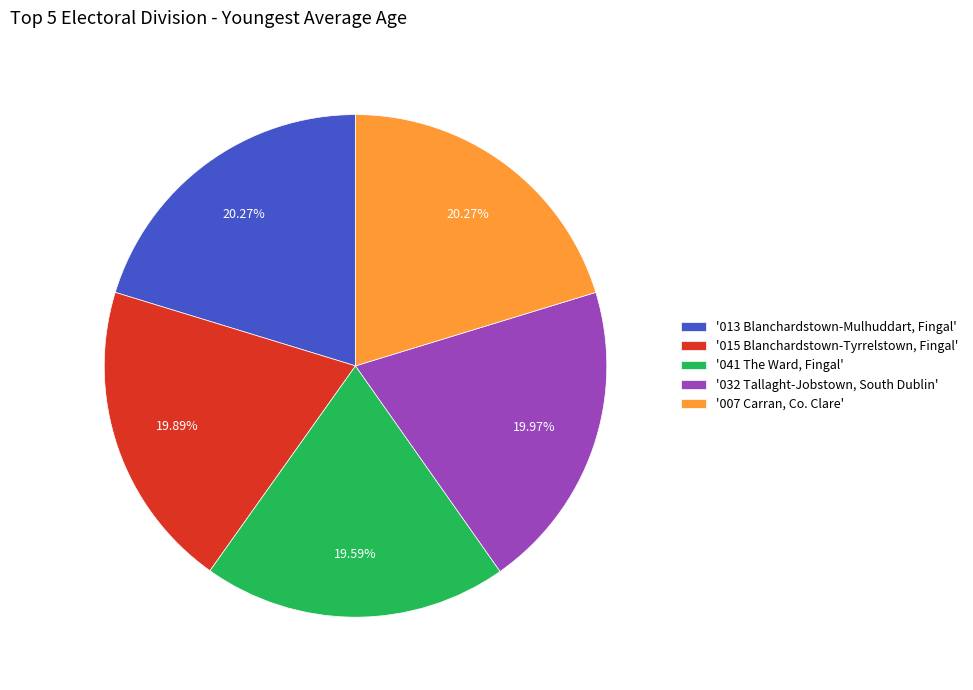

Do '013 Blanchardstown-Mulhuddart, Fingal' and '041 The Ward, Fingal' together represent more than half of the pie?

No